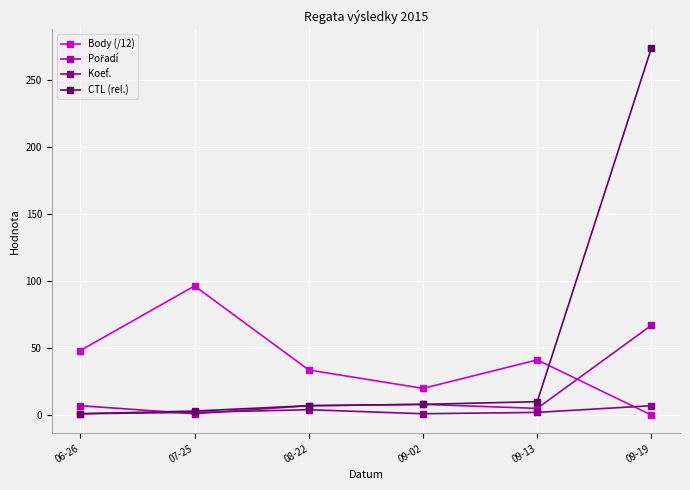

How many data points does each series have?

6